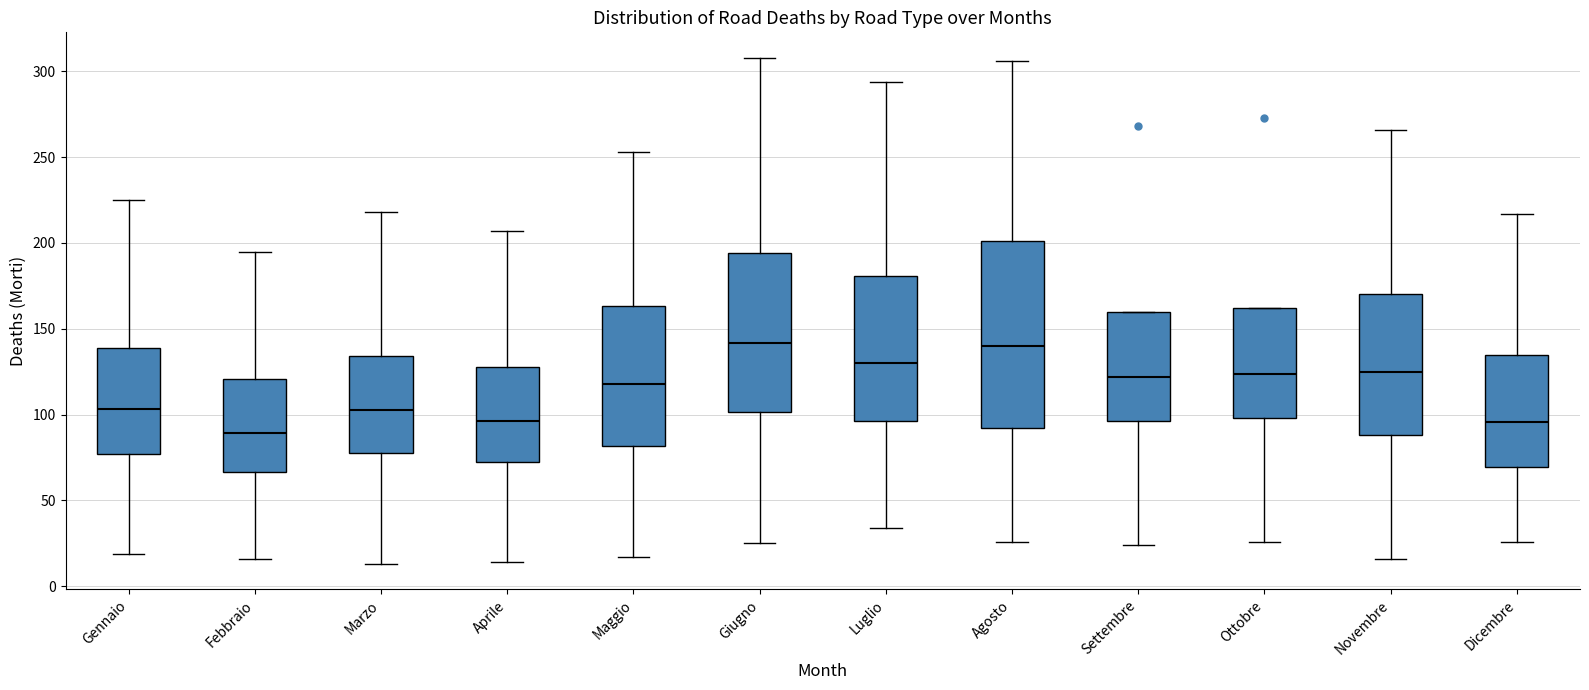

Where does the lower whisker of the box for Ottobre end on the y-axis? The values are not printed on the chart, so give them approximately, as read against the axis.

25